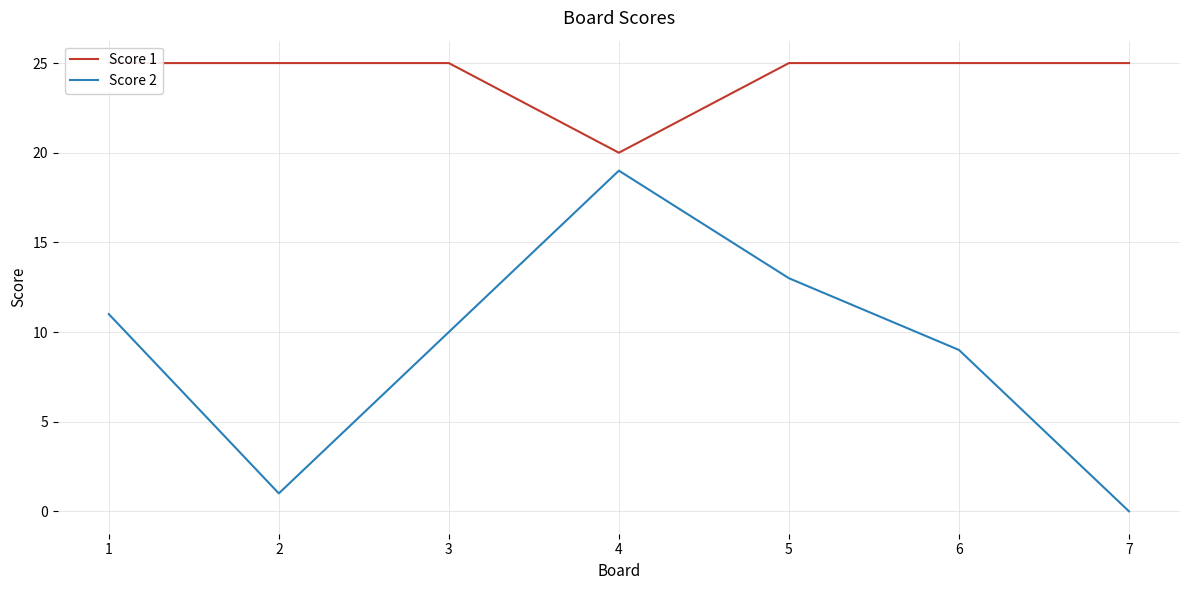

What is the sum of all Score 1 values?

170